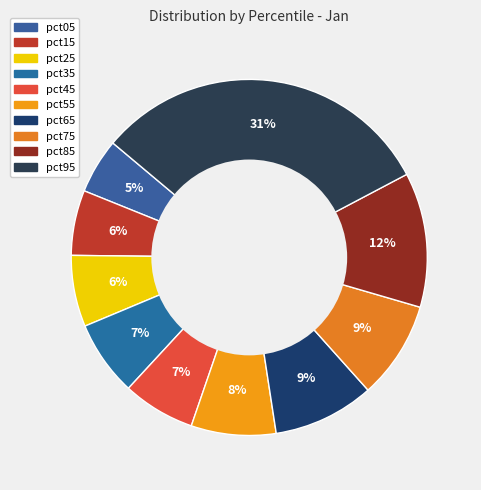

Do pct75 and pct85 together represent more than half of the pie?

No